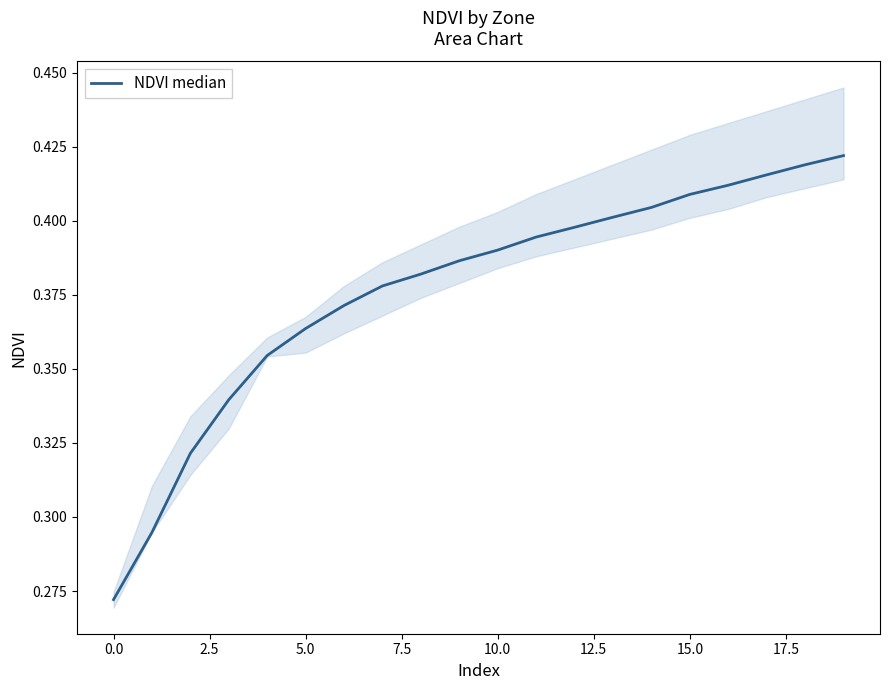

What is the difference between the second highest and second lowest values?

0.1